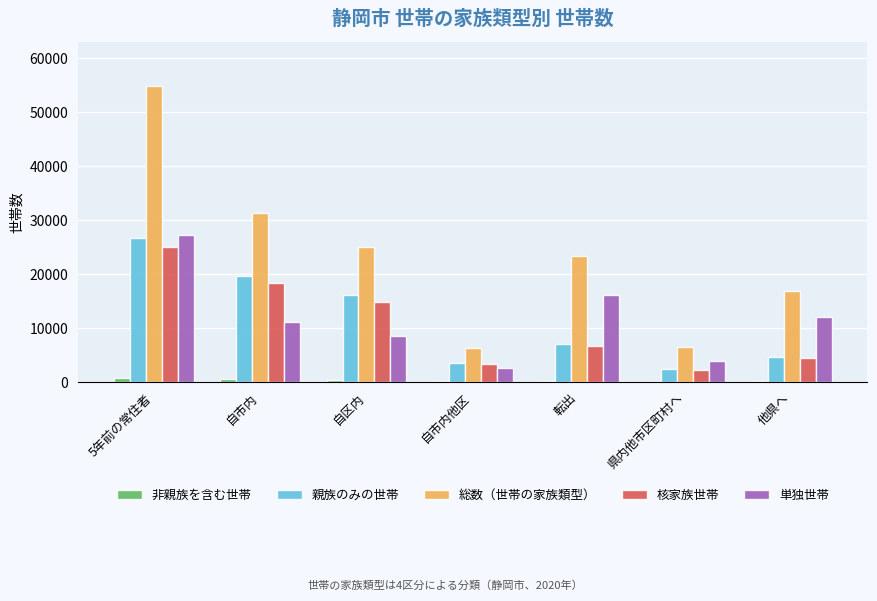

Are the bars grouped side by side (vs. stacked)?

Yes